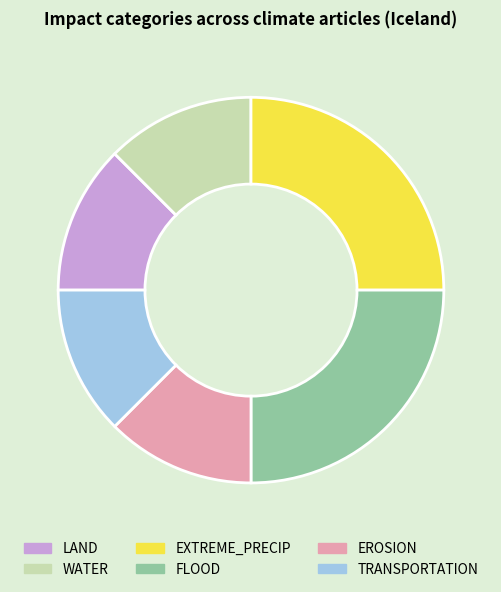

Does any single category account for the majority?

No